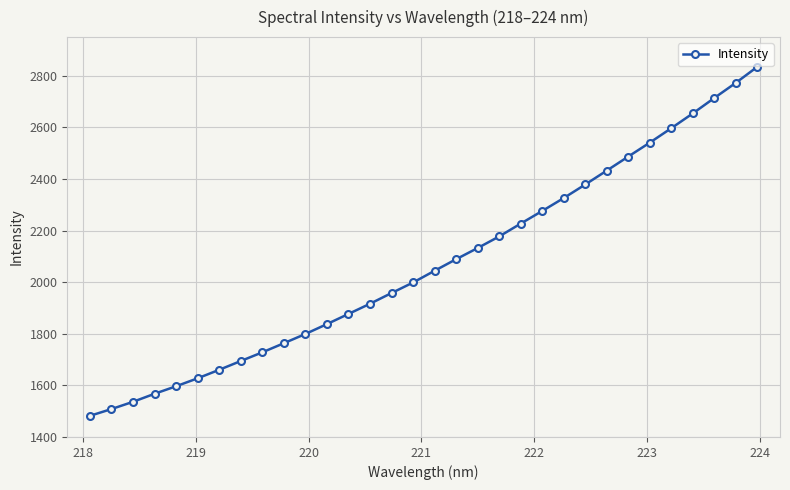

What is the average value?

2069.9